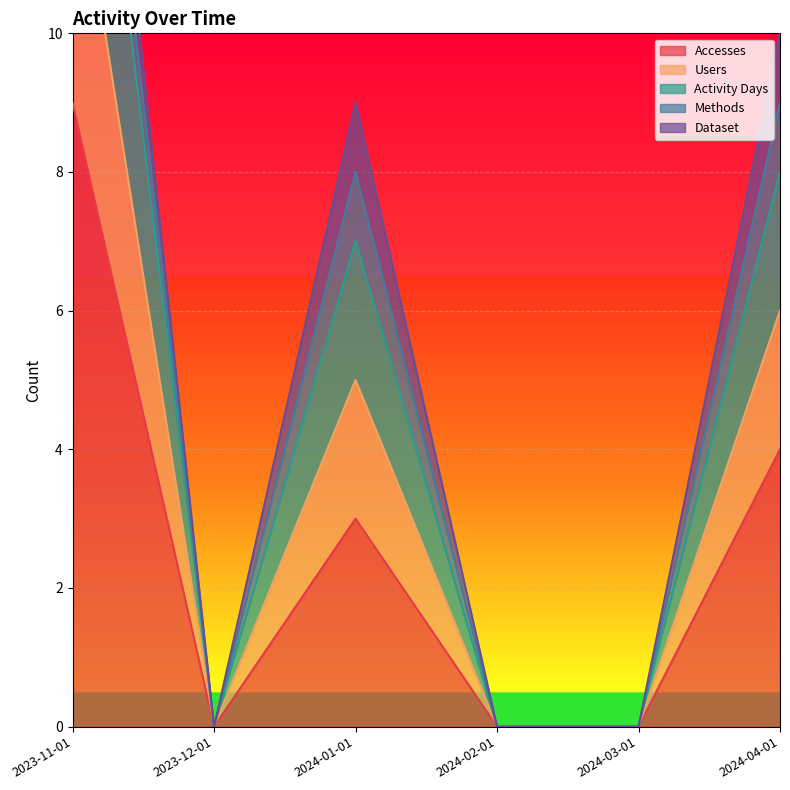

What is the maximum value for Accesses?

9